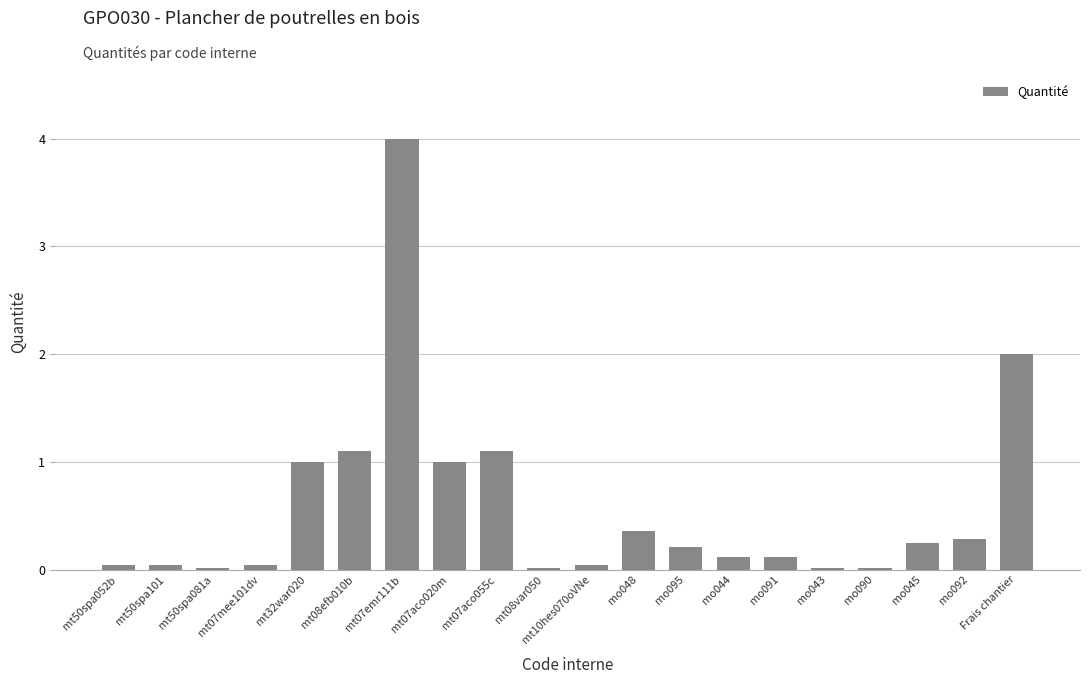

At which category does the chart reach its peak across all series?

mt07emr111b